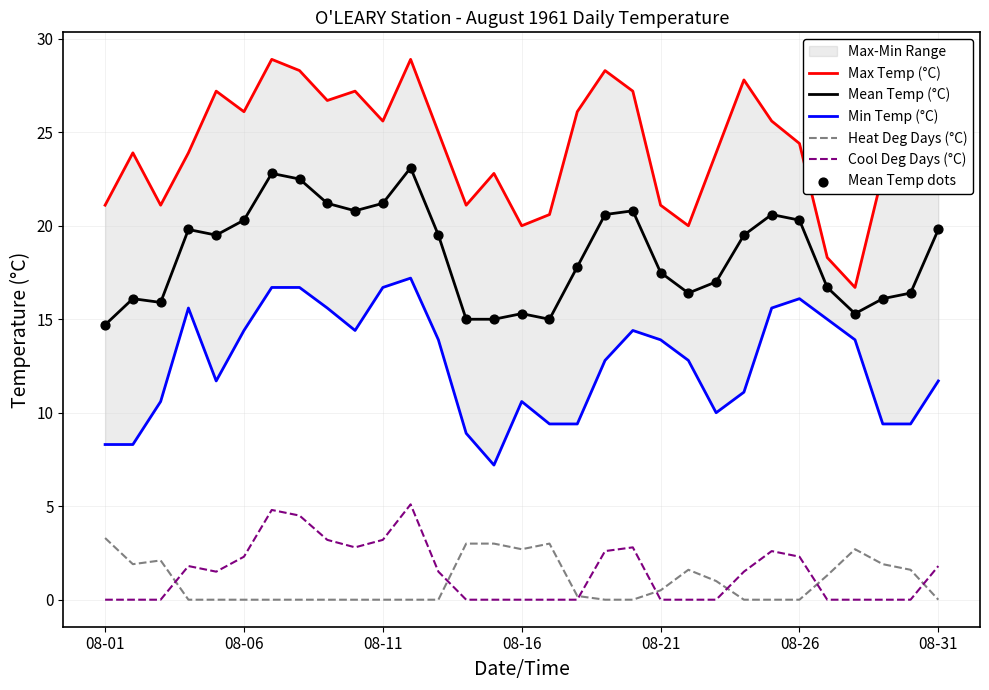

At which category is the sum across all series the highest?

11